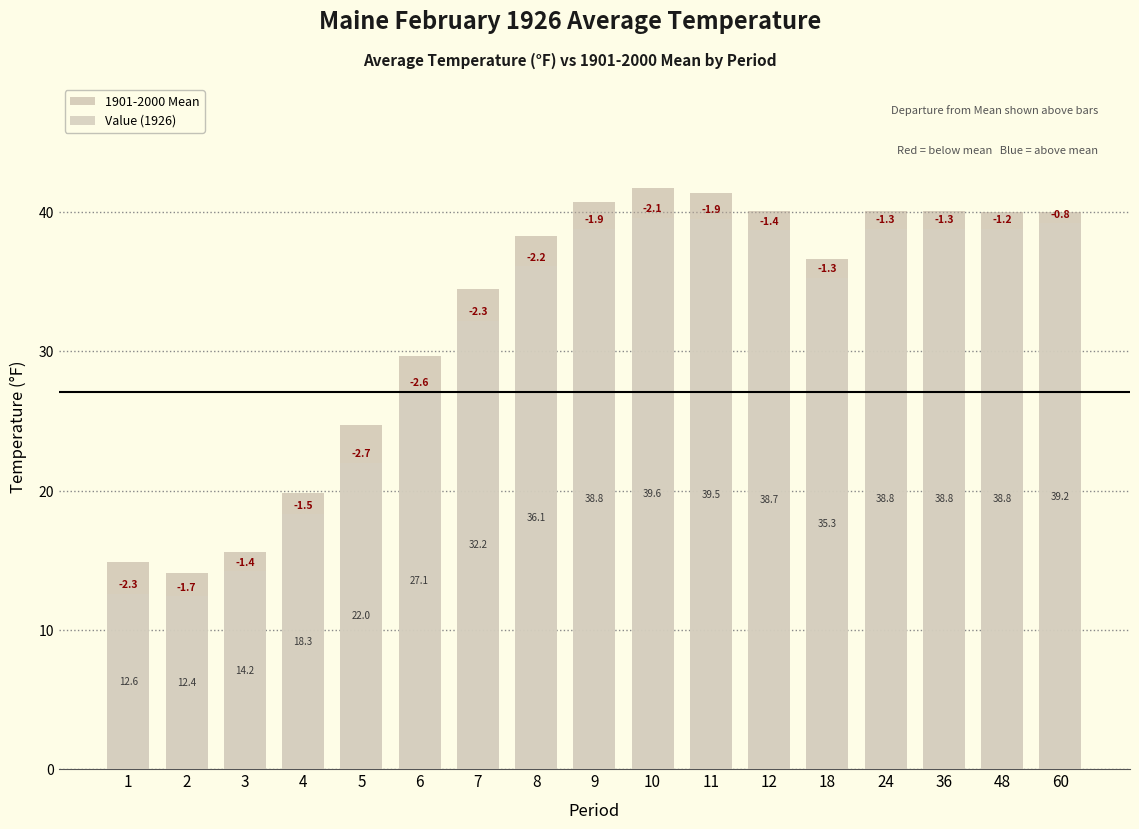

What is the approximate value of Value (1926) at 10?

39.6